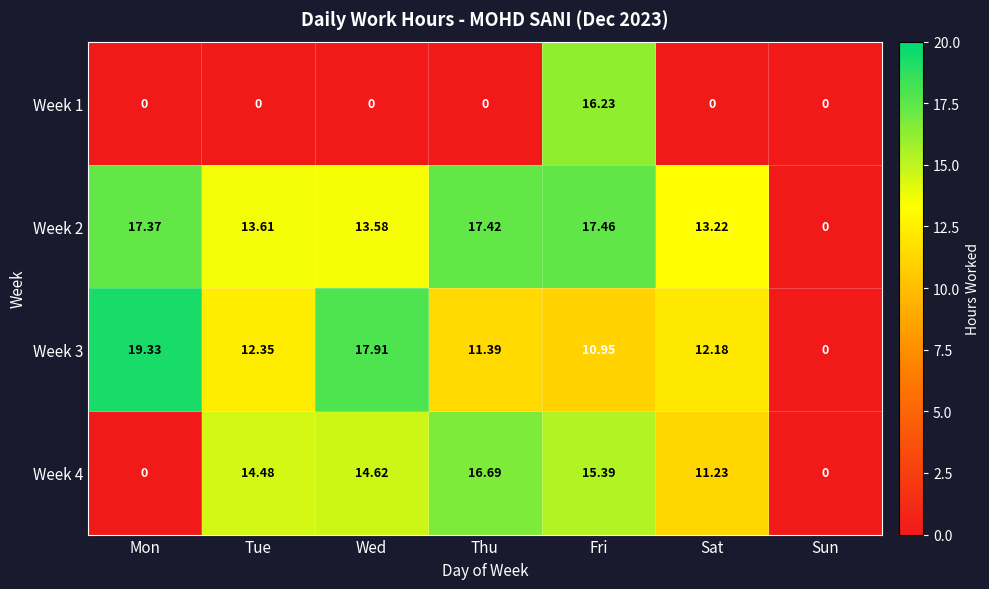

Where is Week 2 nearest to the value 8?

Sat